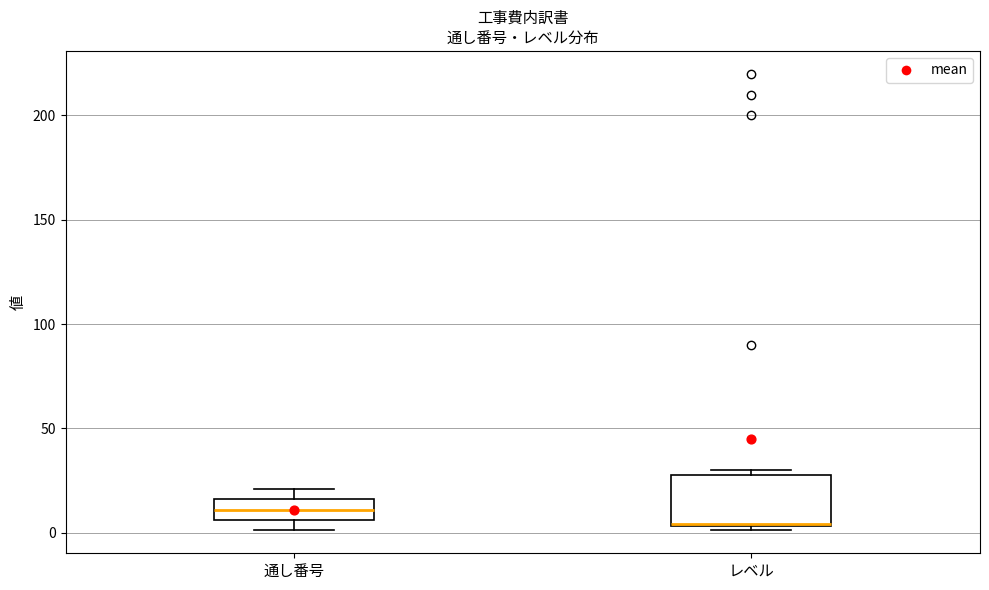

Reading left to right, transcribe this box plot: for each box, give where its median line is, the range the box spans, and where its two whiskers end, as read against the y-axis. The values are not printed on the chart, so give them approximately, as read against the axis.

通し番号: median 10, box 5 to 15, whiskers 0 to 20
レベル: median 5, box 5 to 30, whiskers 0 to 30 (just above the box's upper edge)